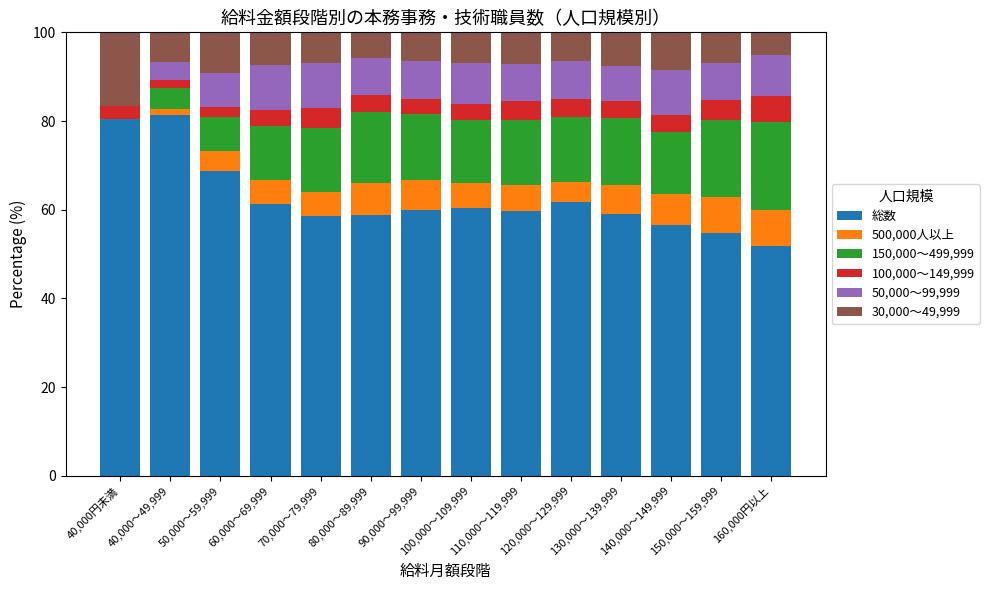

Which series has the largest range (max minus min)?

総数